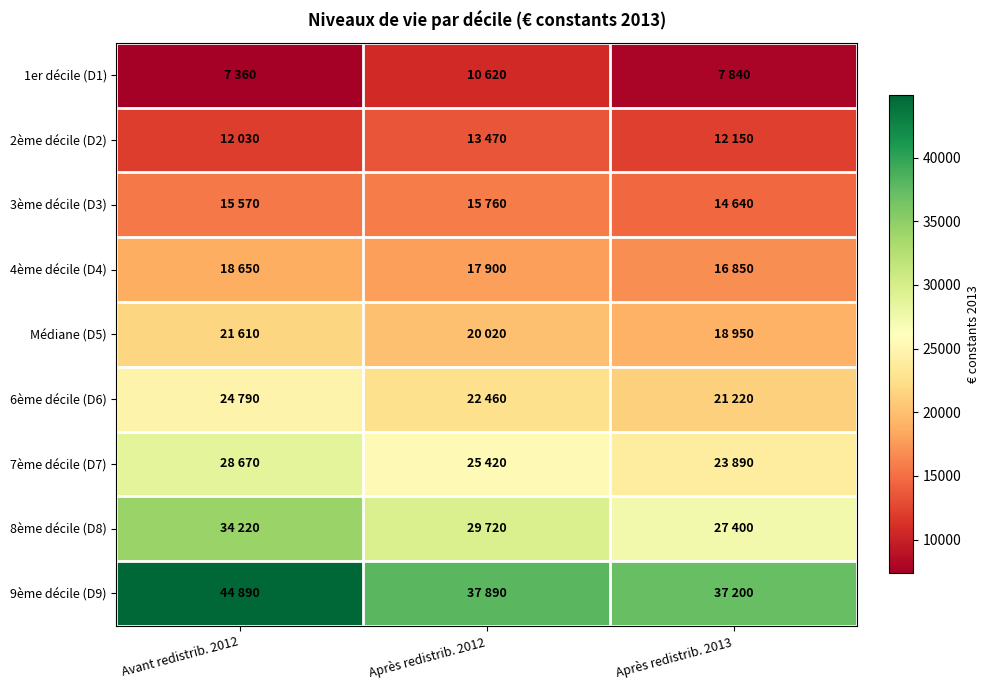

Which series changed the most between Avant redistrib. 2012 and Après redistrib. 2012?

9ème décile (D9)